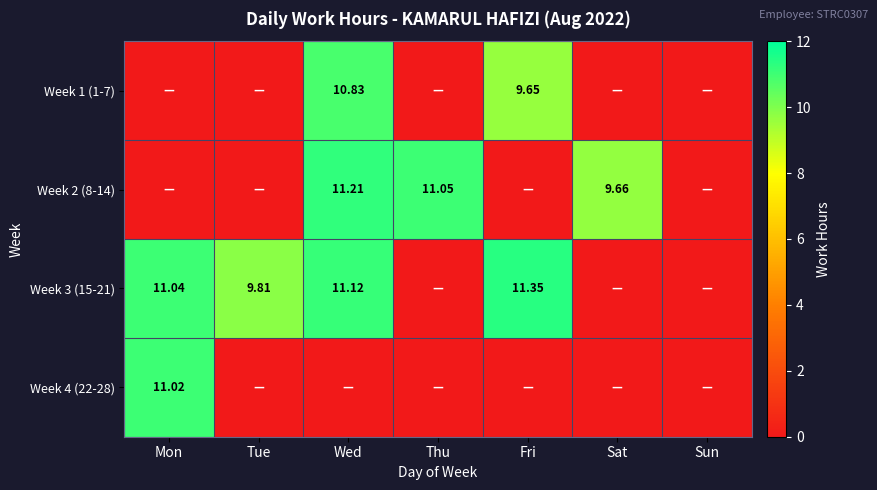

True or false: Week 2 (8-14) has a value of 0.0 at Mon.

True